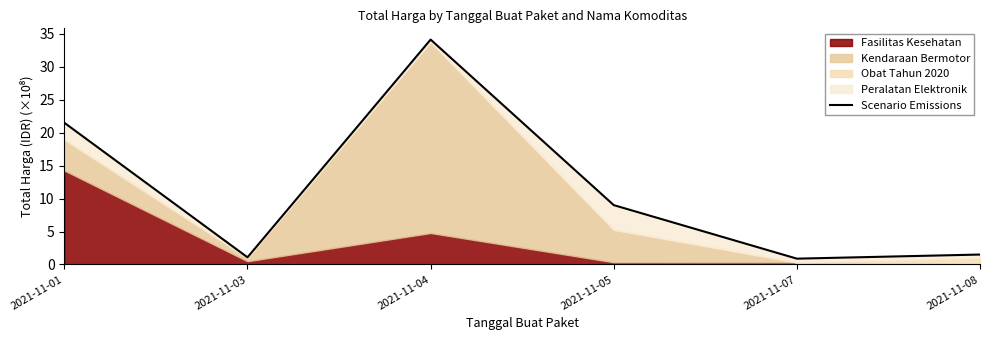

Is it true that the value at 2021-11-08 is 1.5?

True